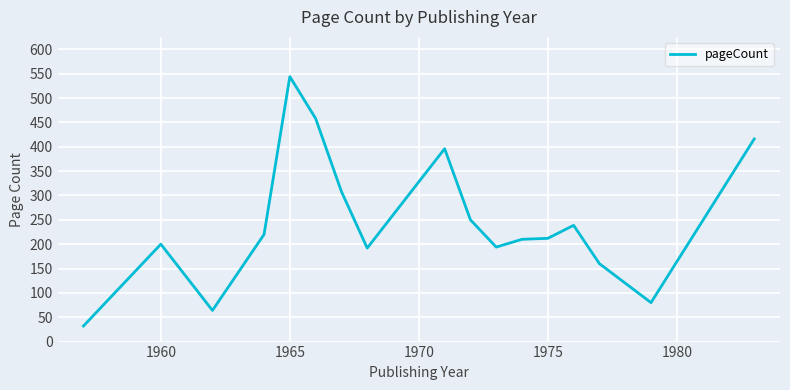

What is the difference between the maximum and minimum values?

512.0